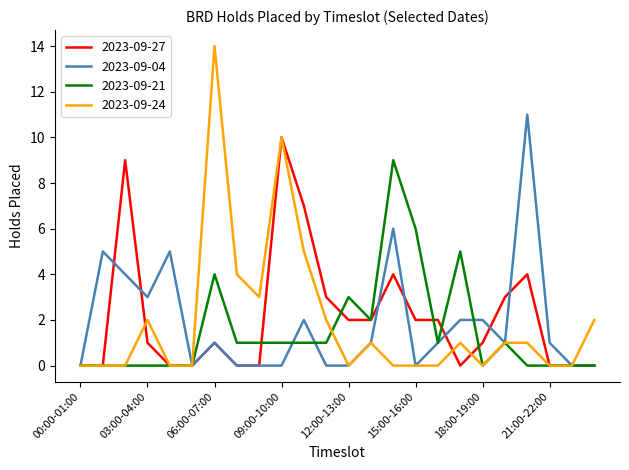

How many lines are shown in the chart?

4